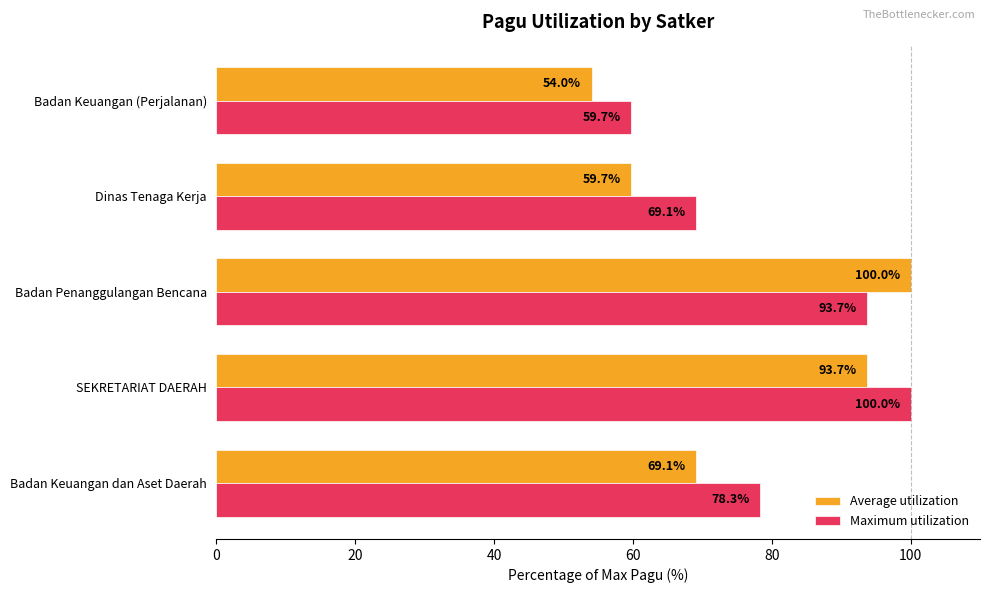

True or false: Average utilization has a value of 18.4 at Badan Keuangan dan Aset Daerah.

False